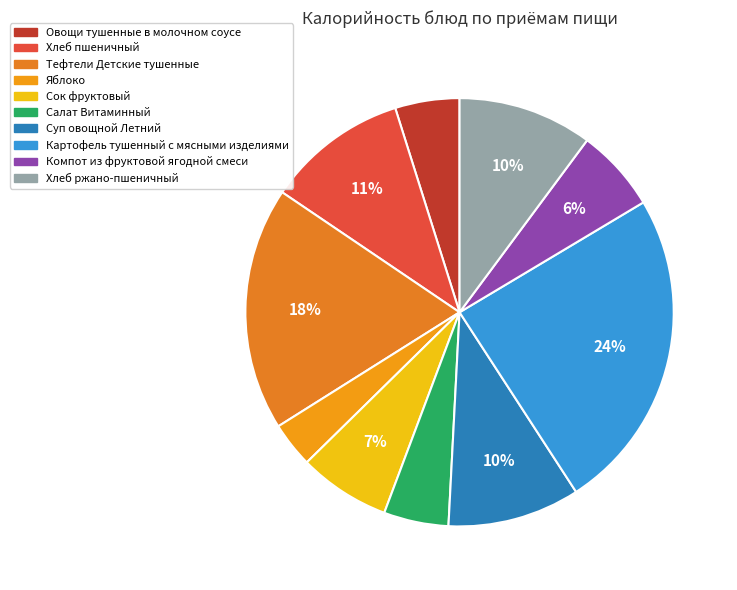

To the nearest percent, what is the average slice percentage?

10%